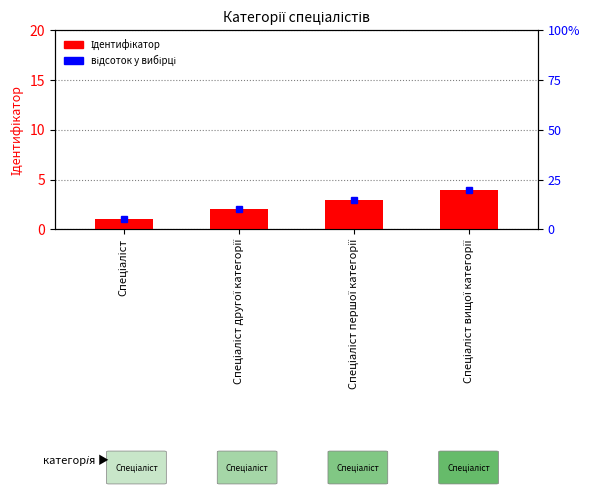

What position from the left is Спеціаліст другої категорії?

2